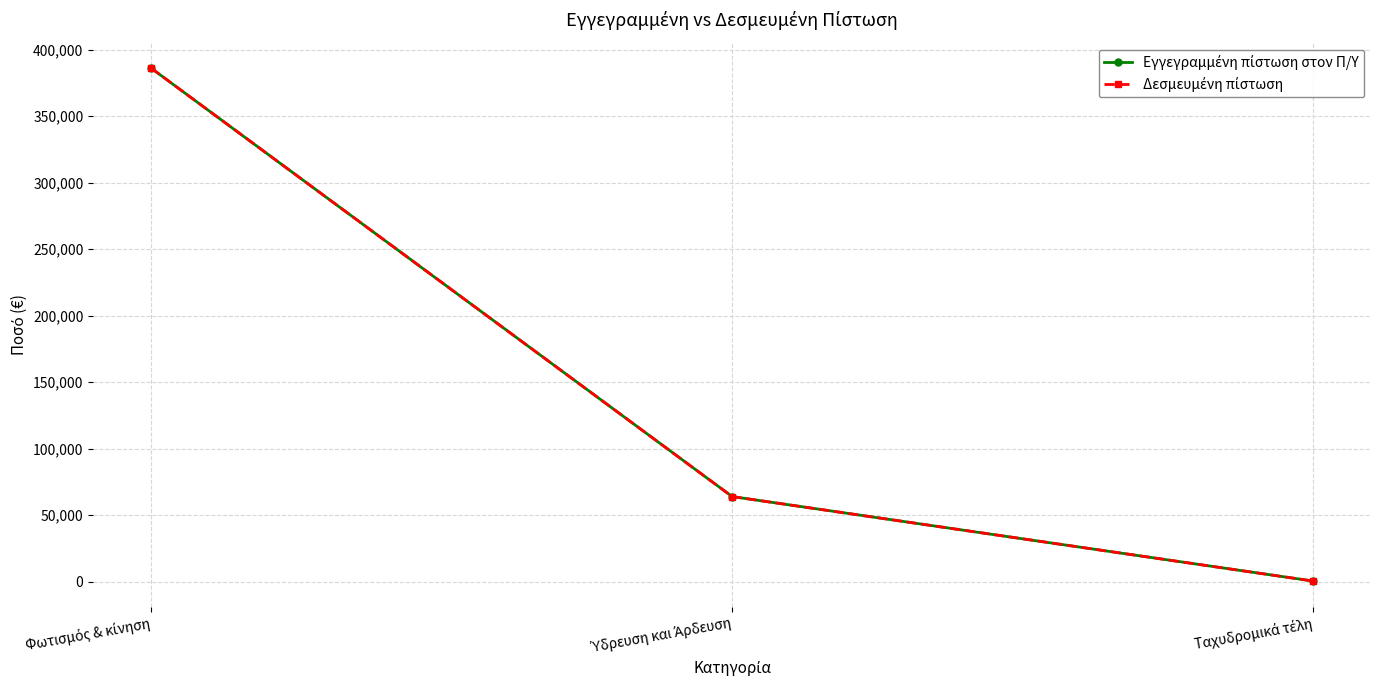

Is this an area chart (filled region under the line)?

No